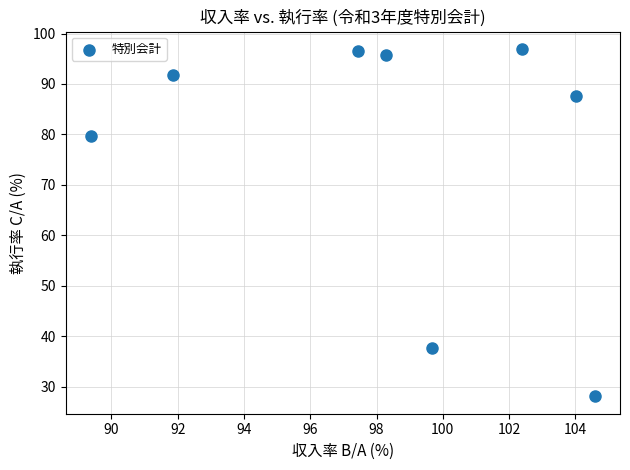

What is the range of Y values (max minus min)?

68.9